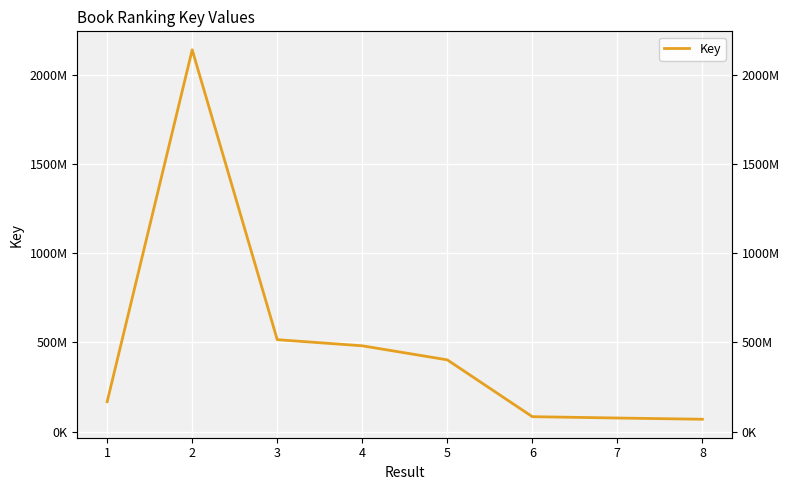

What is the smallest value displayed?

68903658